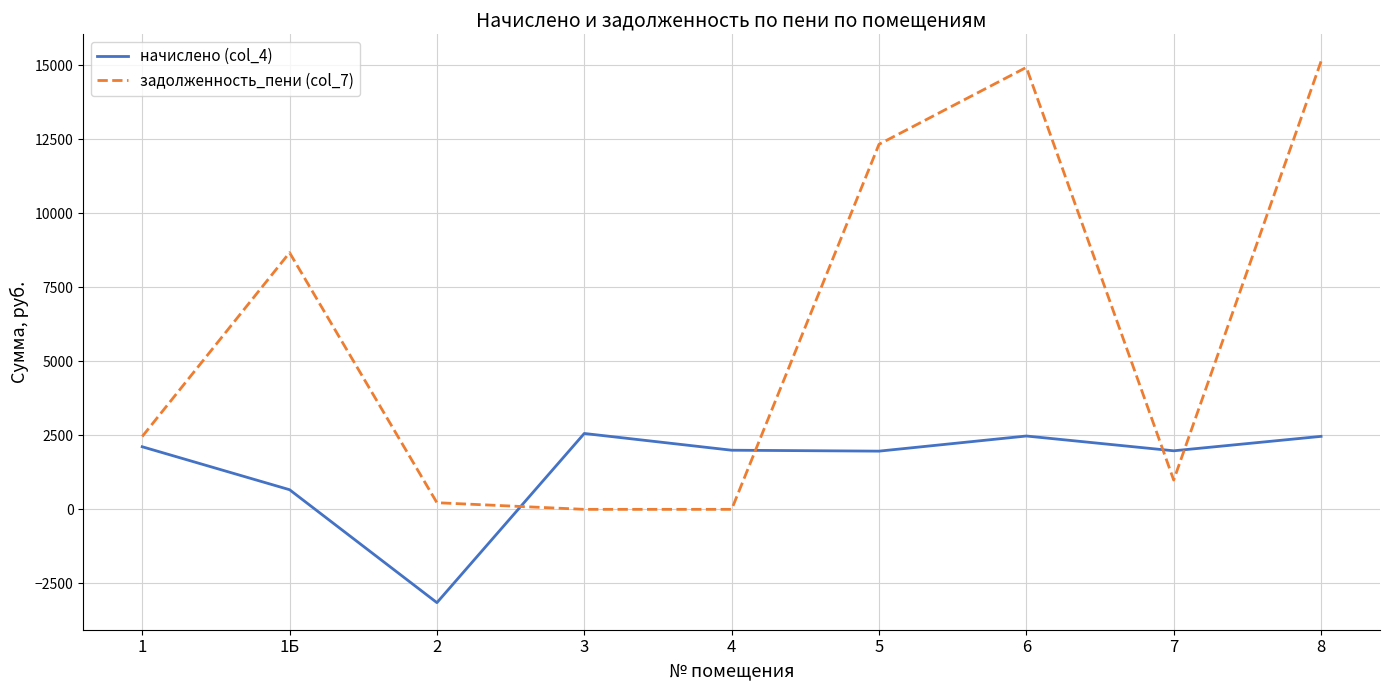

What is the difference between the задолженность_пени (col_7) values at 5 and 1?

9866.9